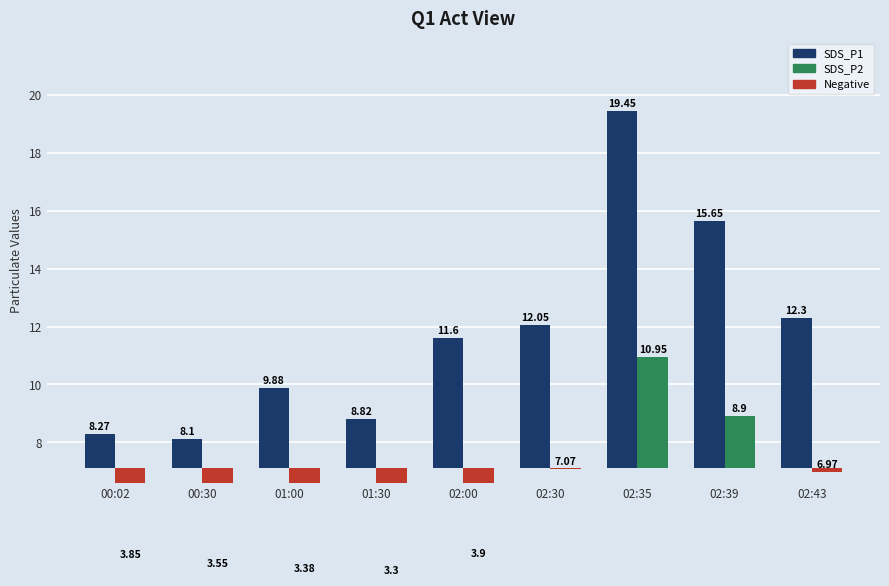

What is the difference between the highest and lowest values at 01:30?

5.5